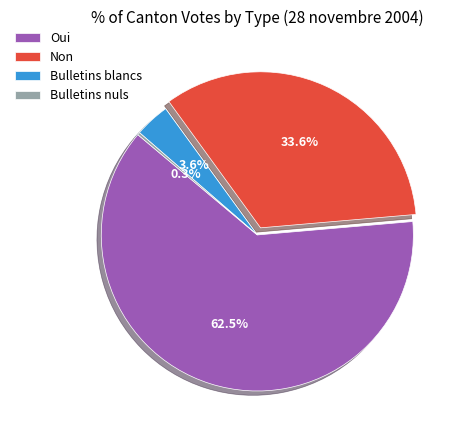

Between Oui and Non, which is larger?

Oui